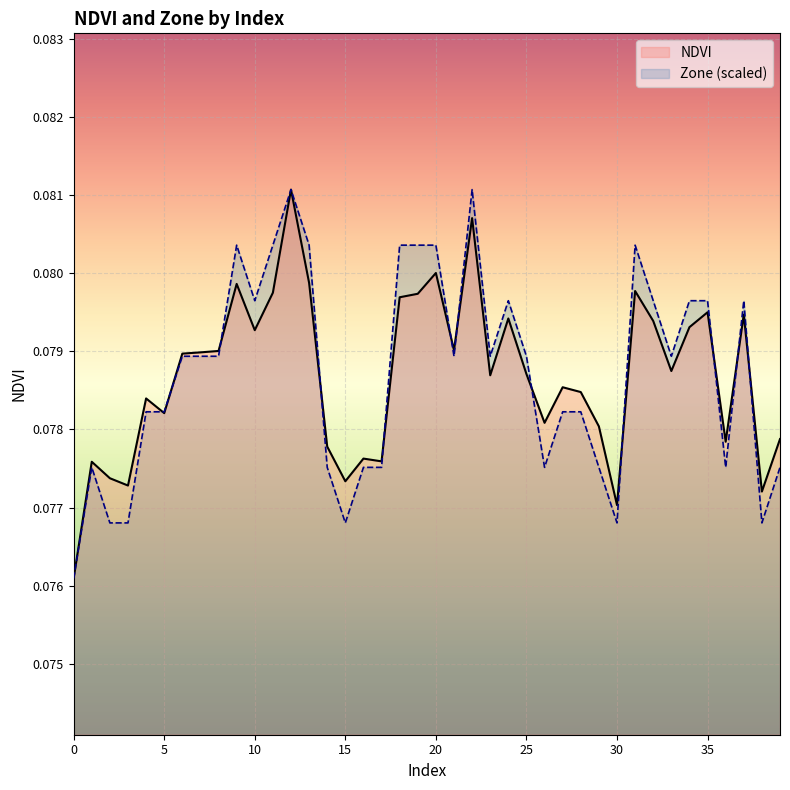

List the series in order of their peak value, highest first.

NDVI, Zone